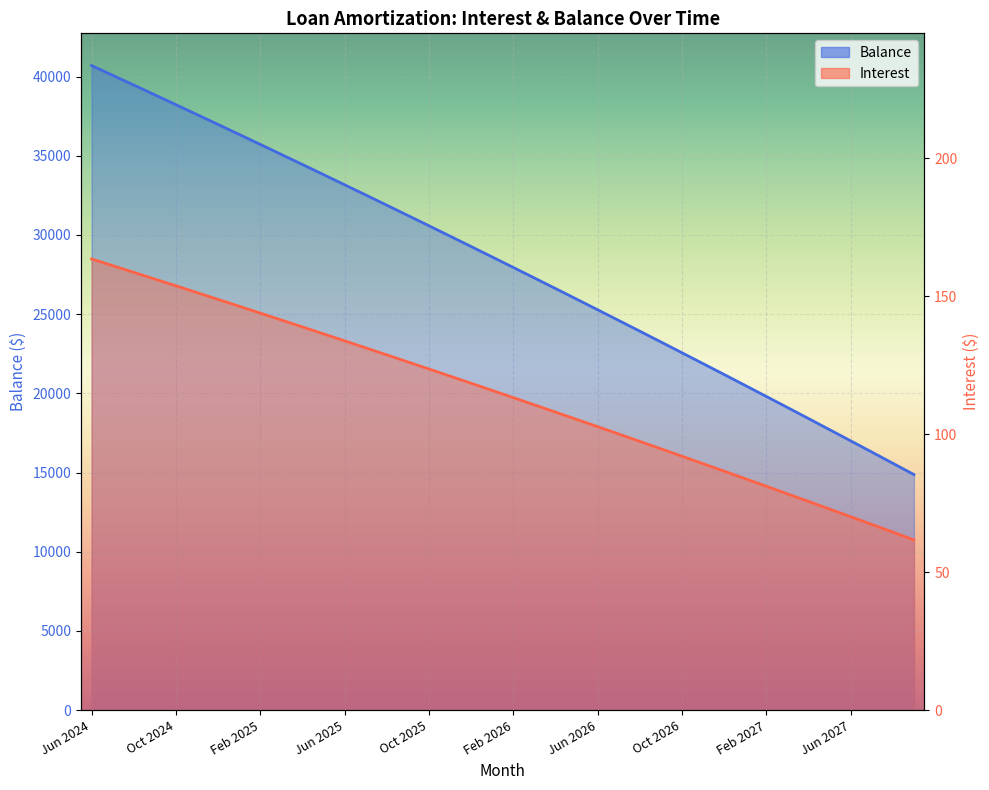

Is it true that Balance equals 28986.9 at 30?

False